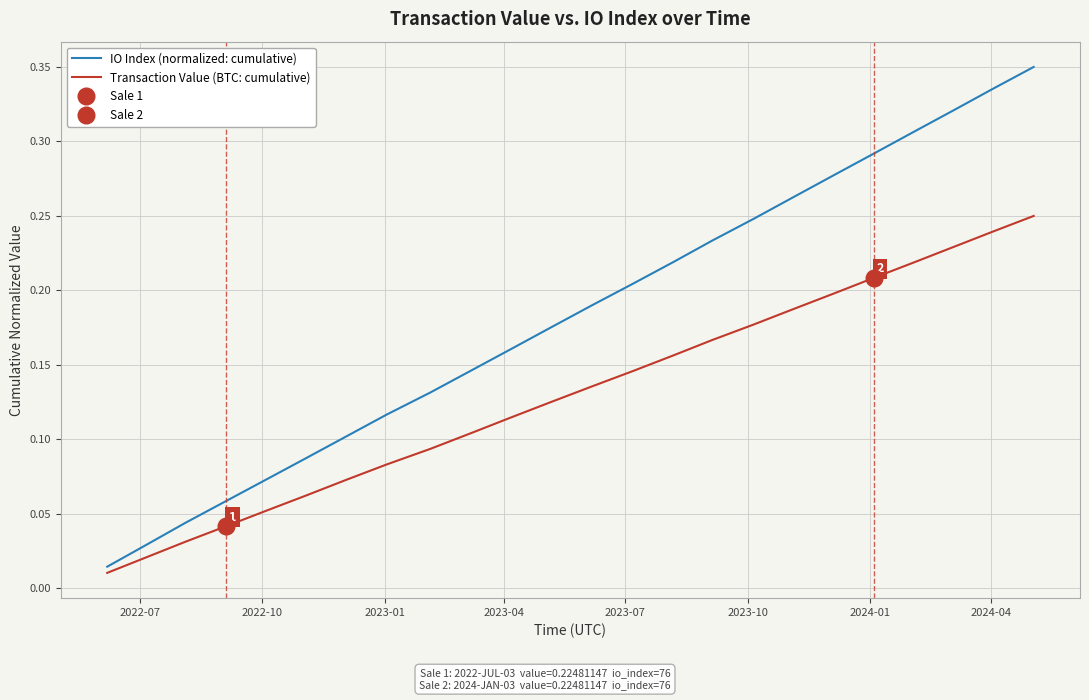

What are all the series names shown in the legend?

IO Index (normalized: cumulative), Transaction Value (BTC: cumulative)